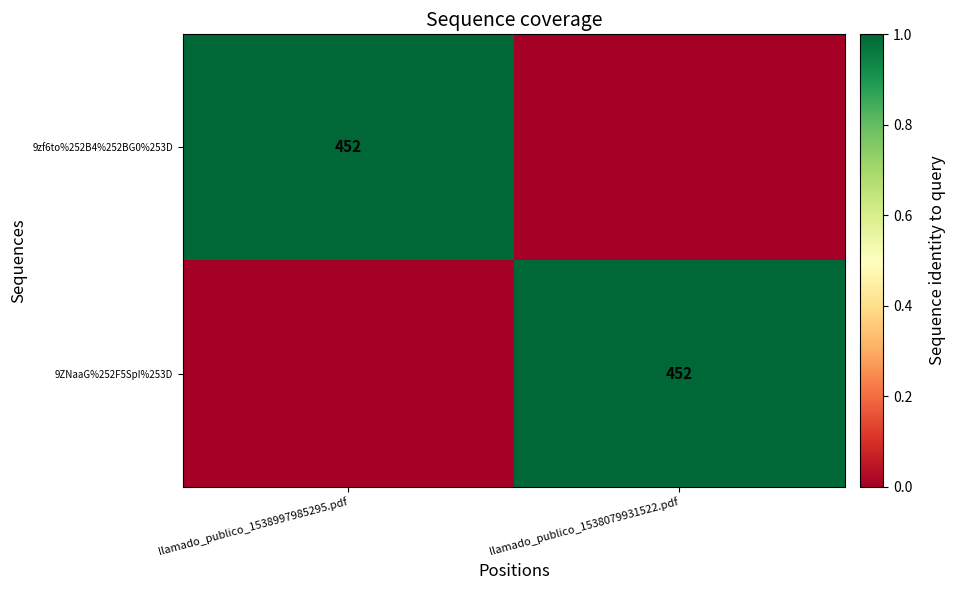

True or false: 9zf6to%252B4%252BG0%253D has a value of 116 at llamado_publico_1538997985295.pdf.

False